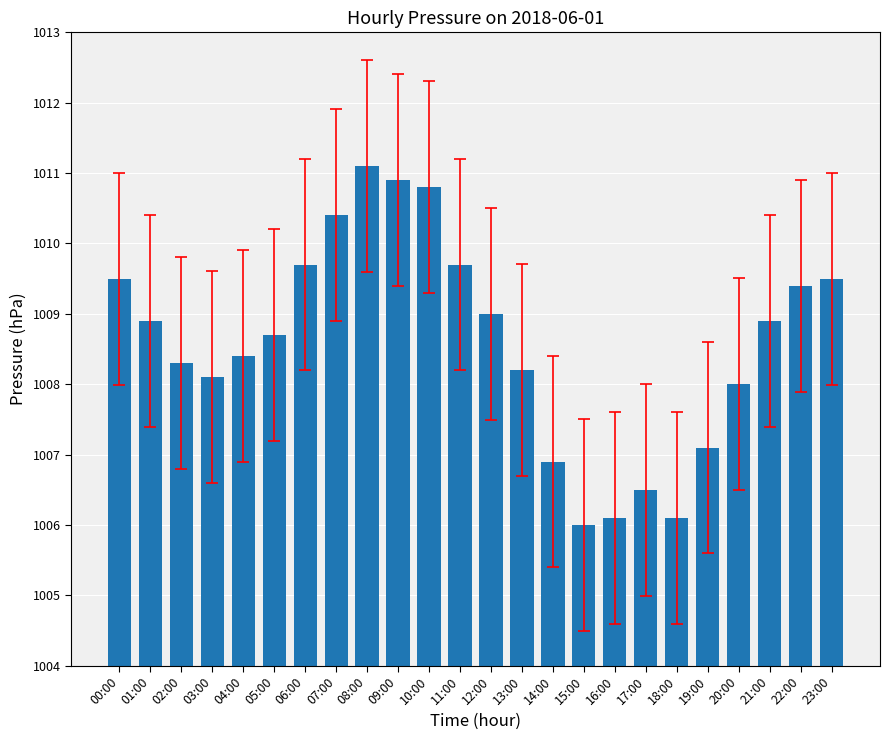

At which label does the data first exceed 1008?

00:00